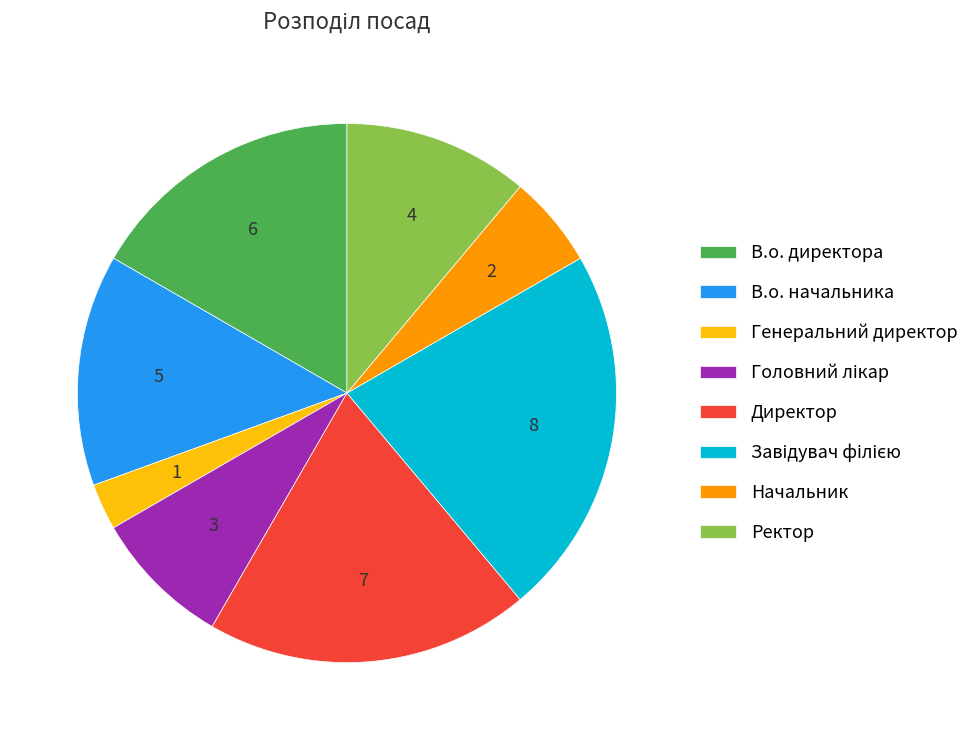

Which category has the smallest portion of the pie?

Генеральний директор